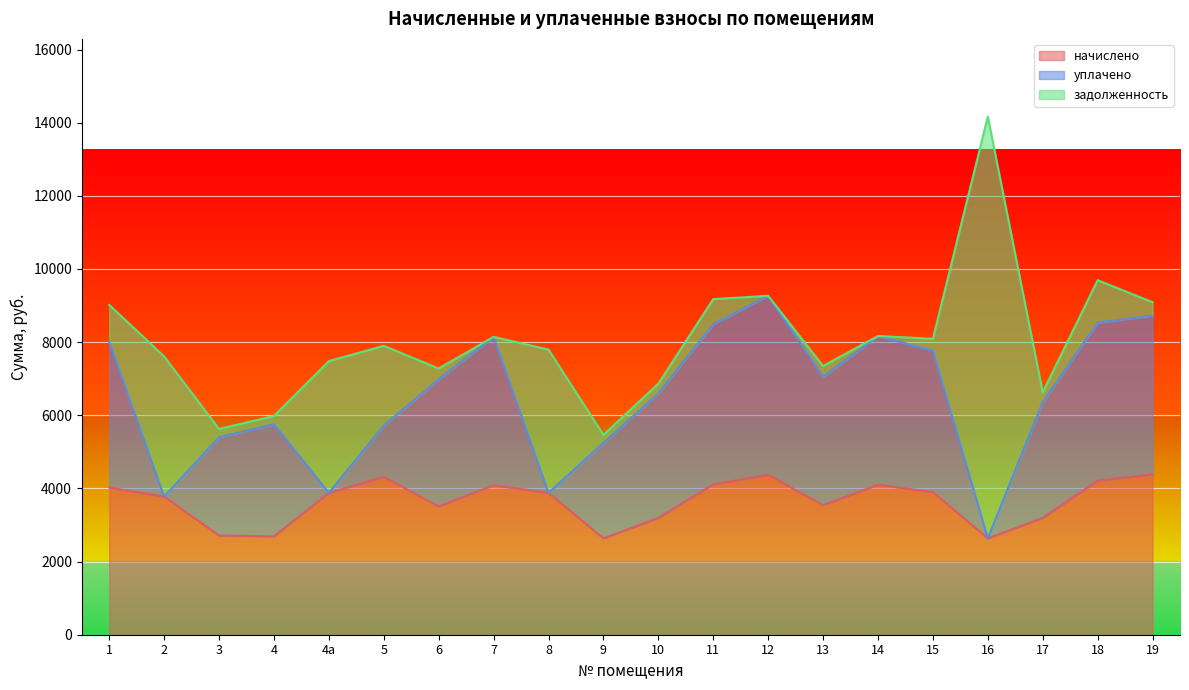

What position from the left is 19?

20